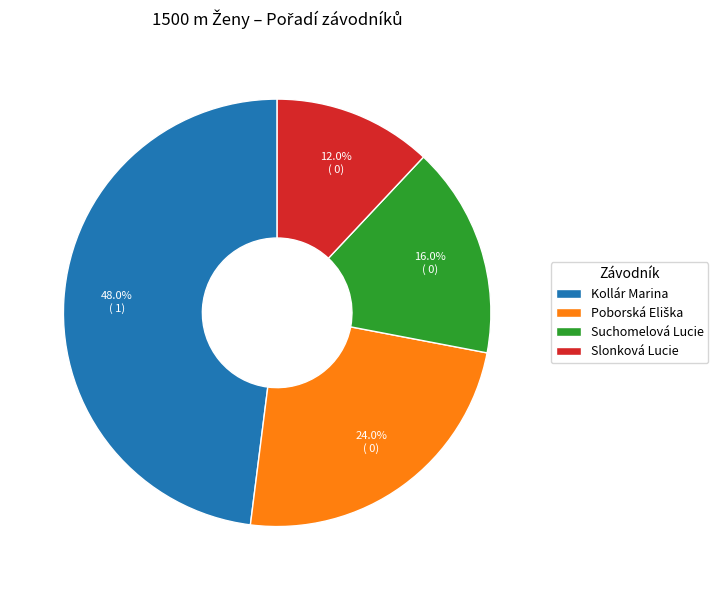

How many slices are in this pie chart?

4